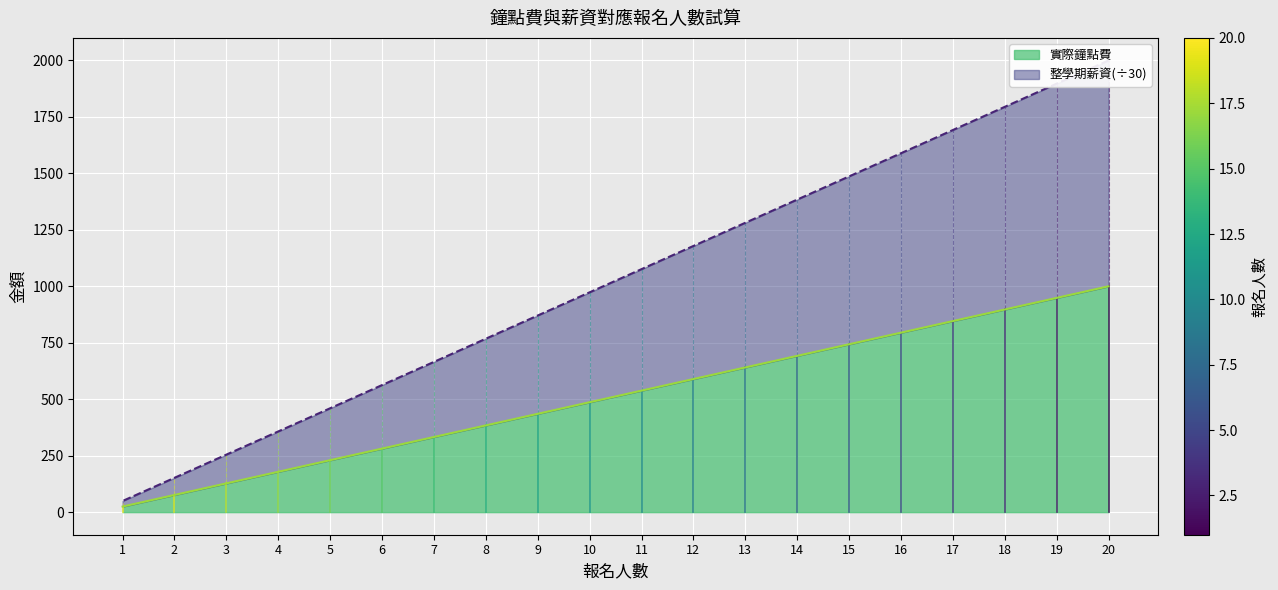

Reading left to right, what are all the values shown in this chart?

實際鐘點費 (line): 20=1000.0	19=948.7	18=897.3	17=846.0	16=794.7	15=743.3	14=692.0	13=640.7	12=589.3	11=538.0	10=486.7	9=435.3	8=384.0	7=332.7	6=281.3	5=230.0	4=178.7	3=127.3	2=76.0	1=24.7
整學期薪資÷30 (line): 20=2000.0	19=1897.3	18=1794.7	17=1692.0	16=1589.3	15=1486.7	14=1384.0	13=1281.3	12=1178.7	11=1076.0	10=973.3	9=870.7	8=768.0	7=665.3	6=562.7	5=460.0	4=357.3	3=254.7	2=152.0	1=49.3